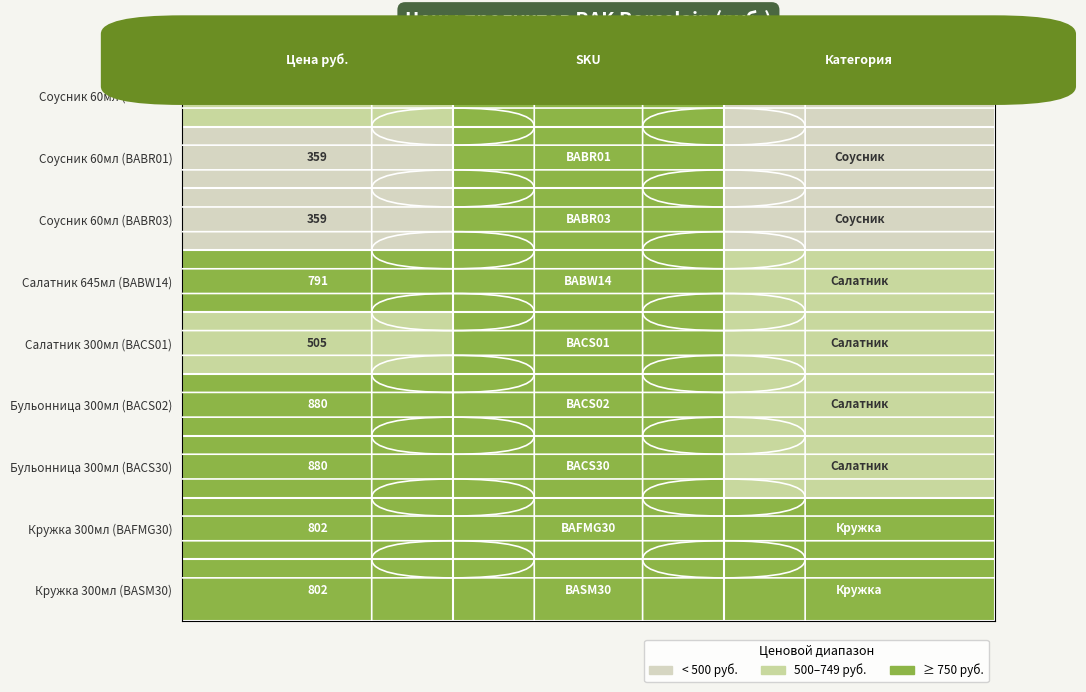

What is the difference between the highest and lowest values at Цена руб.?

521